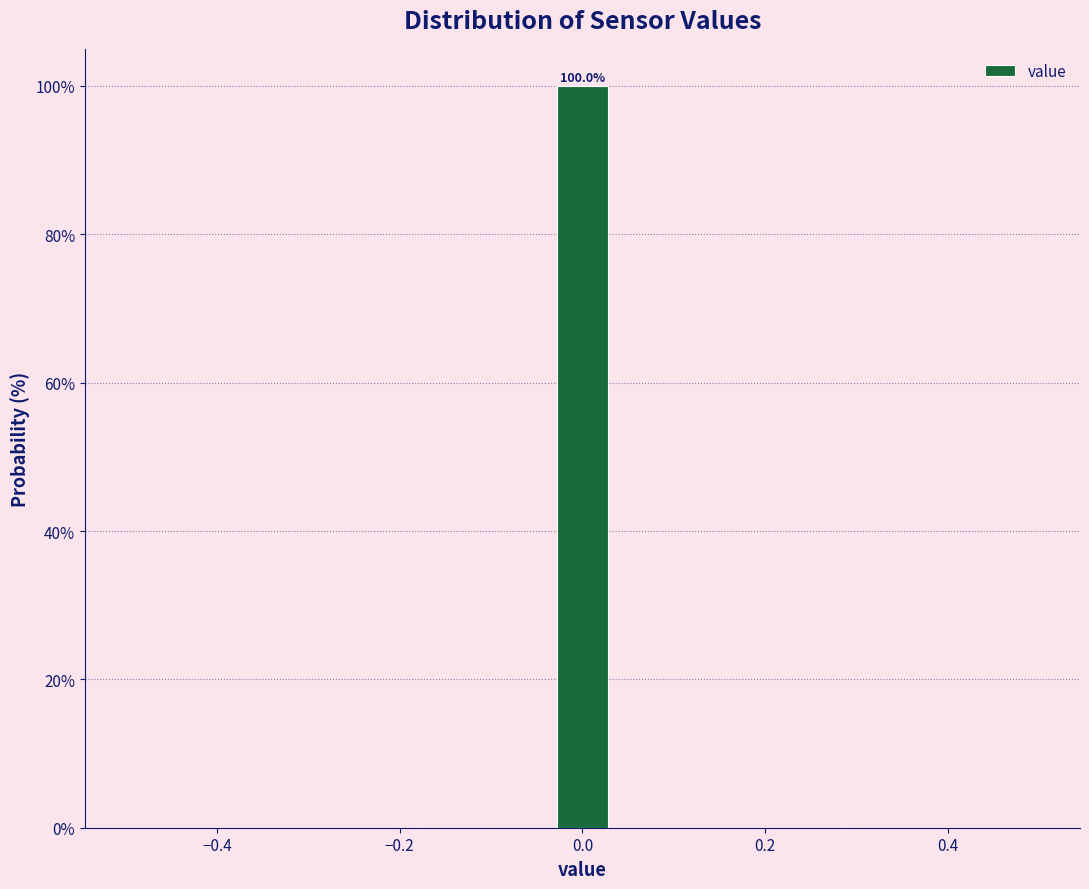

Around what value on the x-axis is the tallest bar? Give the approximate position of its centre, as read against the axis.

0.00